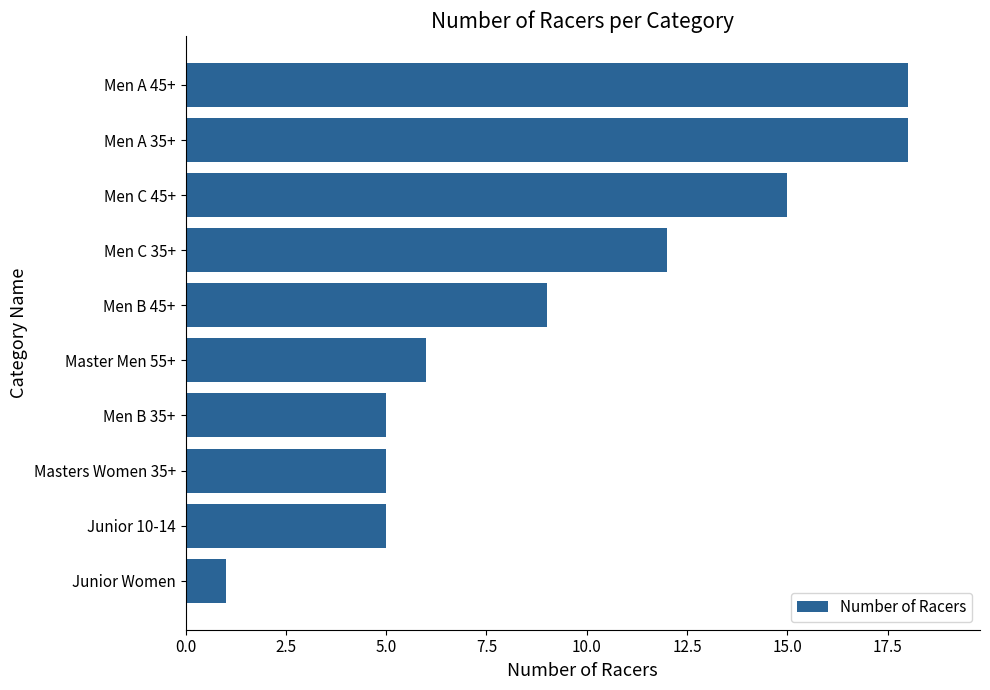

What is the minimum value shown in the chart?

1